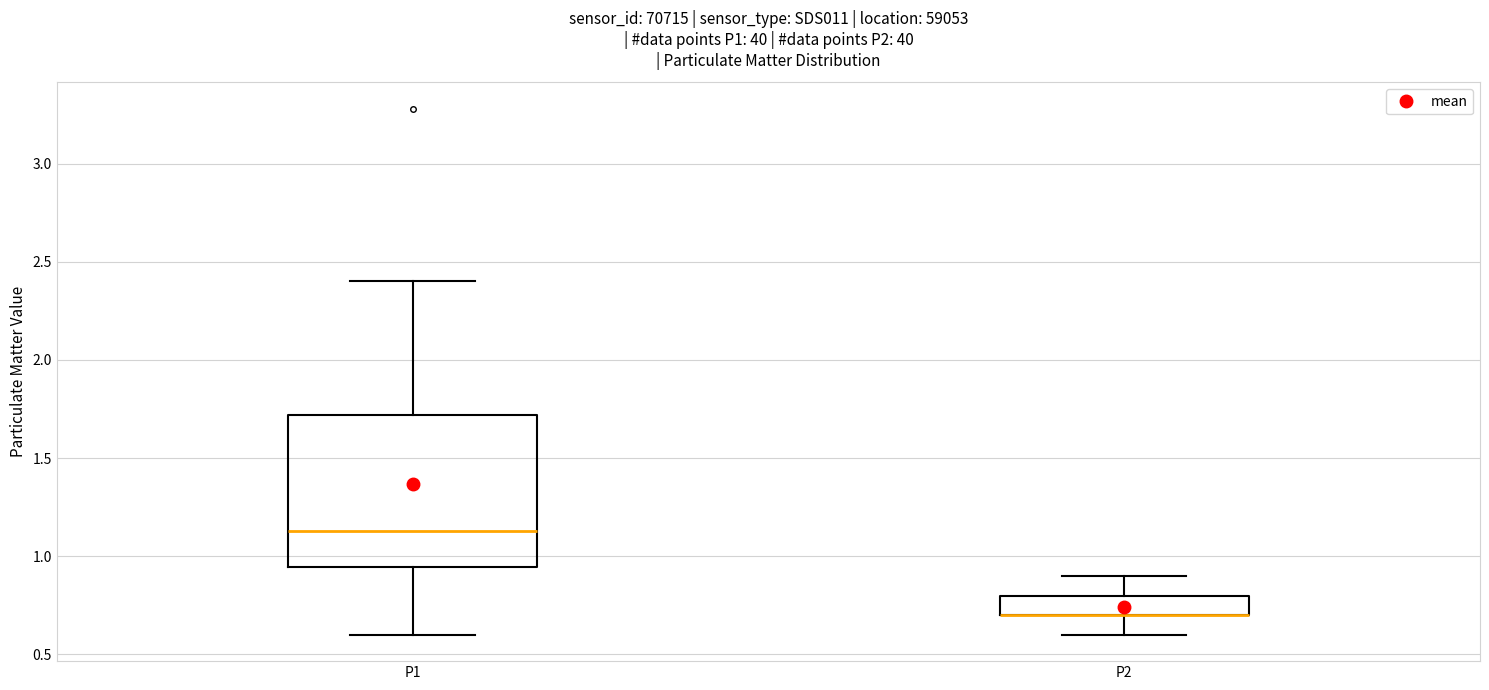

Which box is the tallest, from its lower edge to its upper edge?

P1